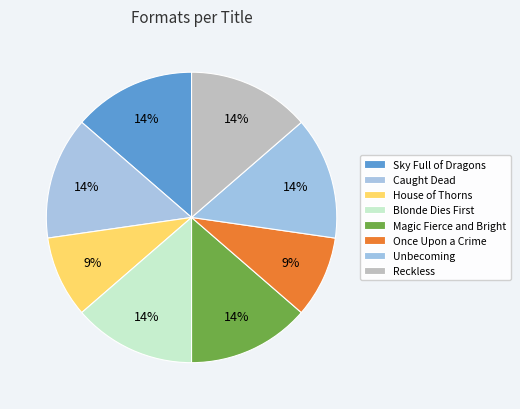

How many slices are in this pie chart?

8